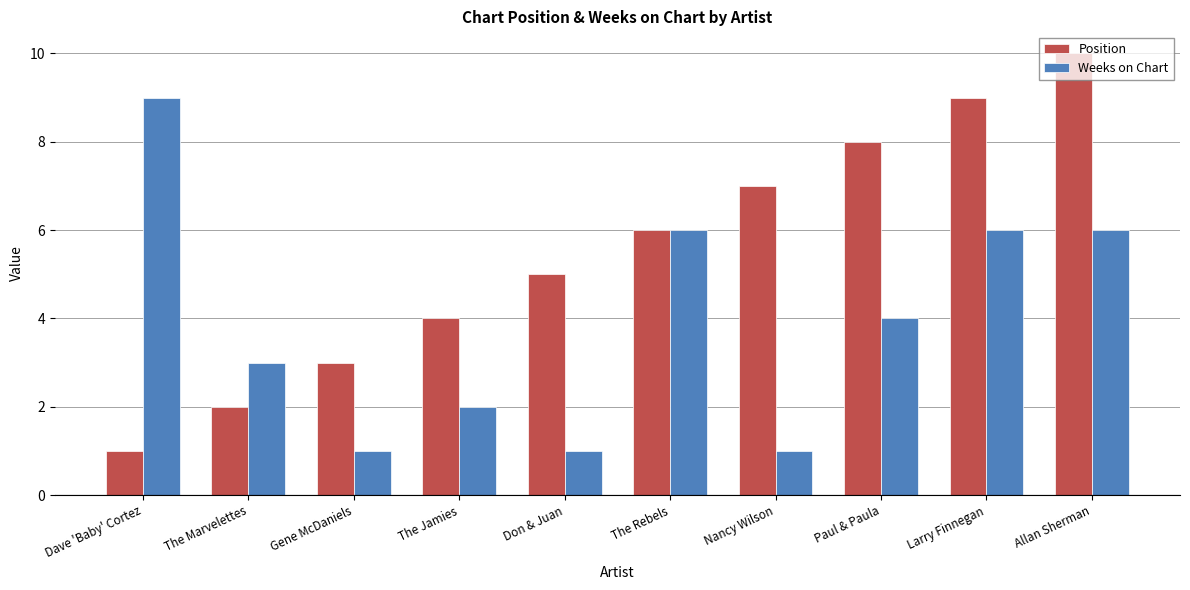

How many bars are there in total?

20